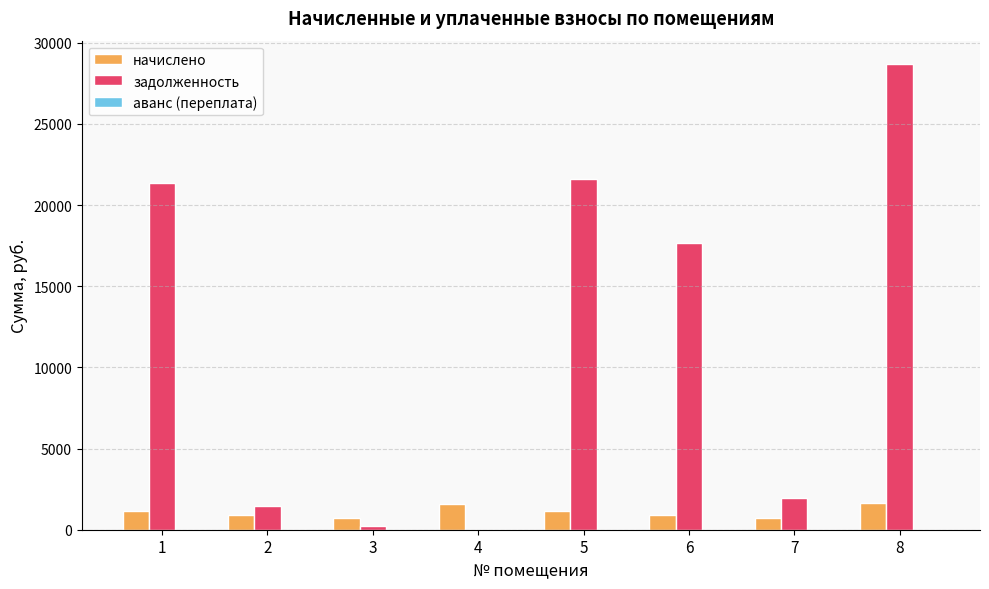

Which series changed the most between 6 and 8?

задолженность